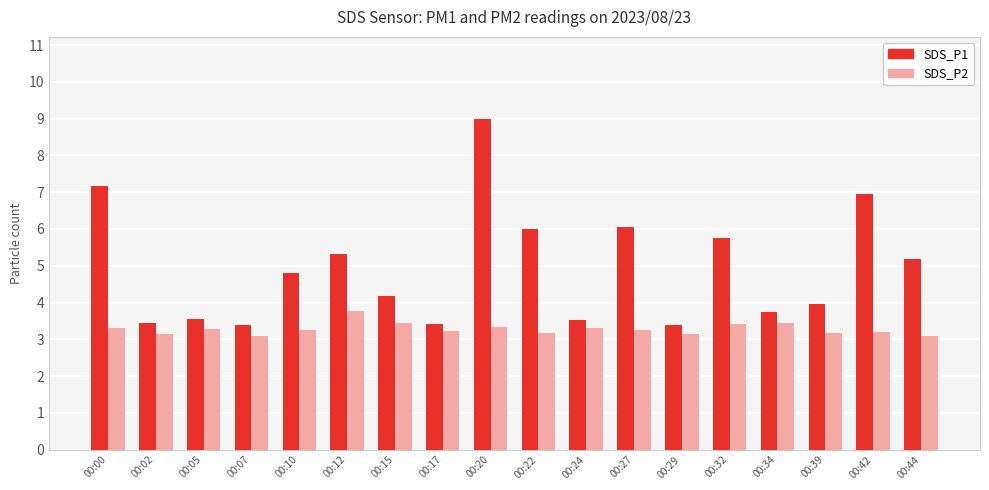

What is the minimum value shown in the chart?

3.1